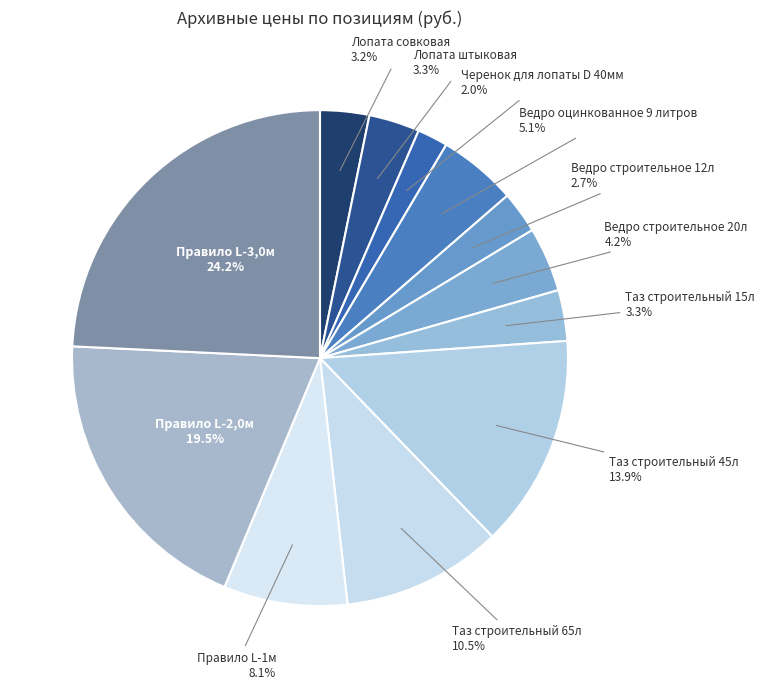

Combined, do Черенок для лопаты D 40мм and Таз строительный 65л account for over 50%?

No